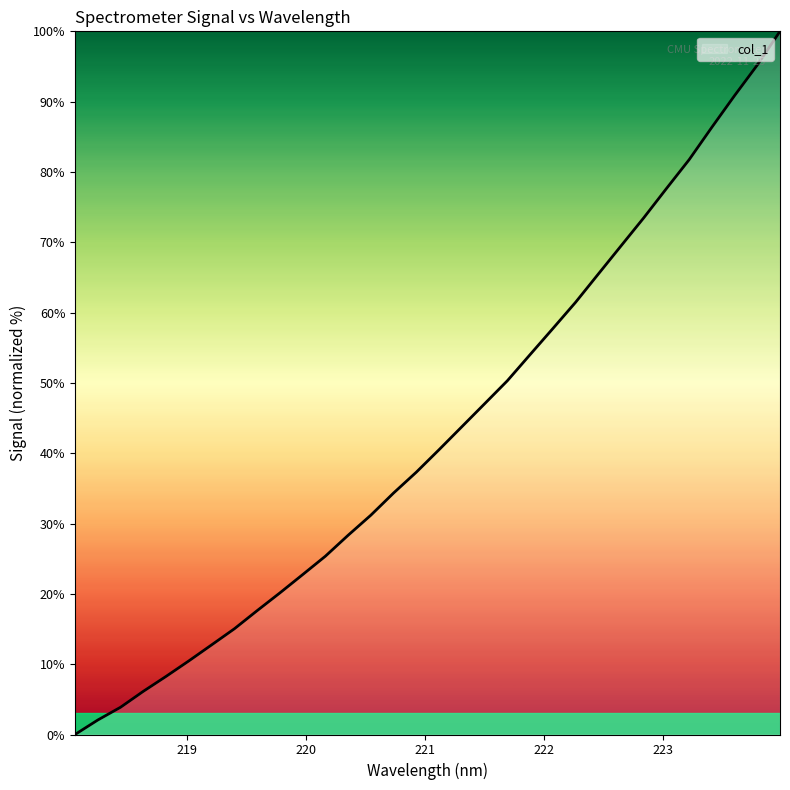

What is the maximum value shown in the chart?

100.0